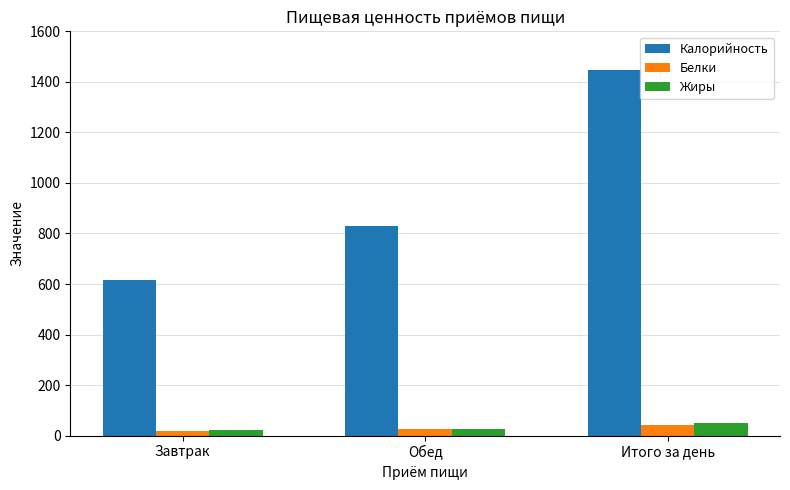

Are the bars grouped side by side (vs. stacked)?

Yes